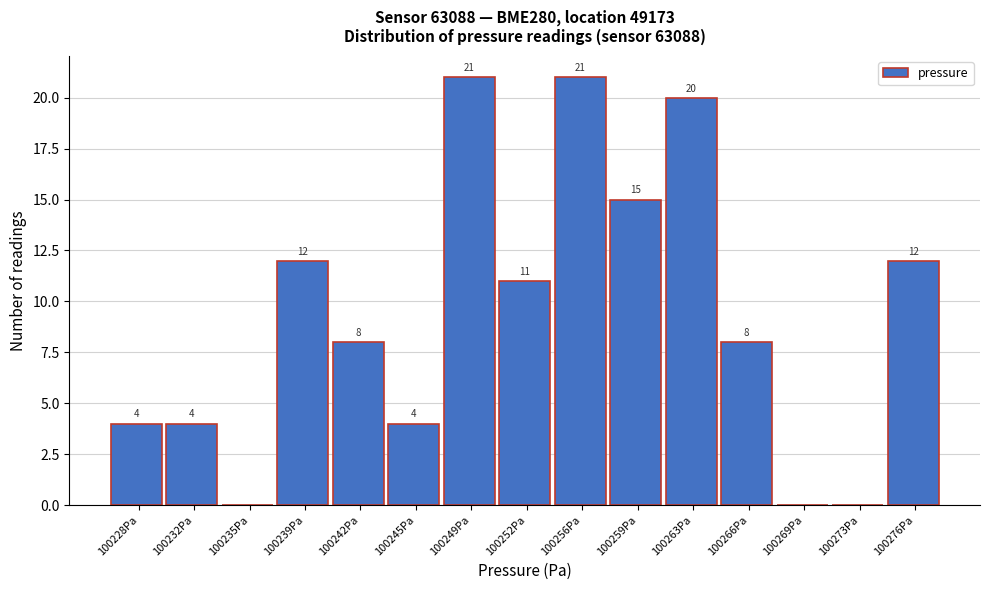

Reading right to left, what are all the values shown in this chart?

100276Pa=12	100273Pa=0	100269Pa=0	100266Pa=8	100263Pa=20	100259Pa=15	100256Pa=21	100252Pa=11	100249Pa=21	100245Pa=4	100242Pa=8	100239Pa=12	100235Pa=0	100232Pa=4	100228Pa=4